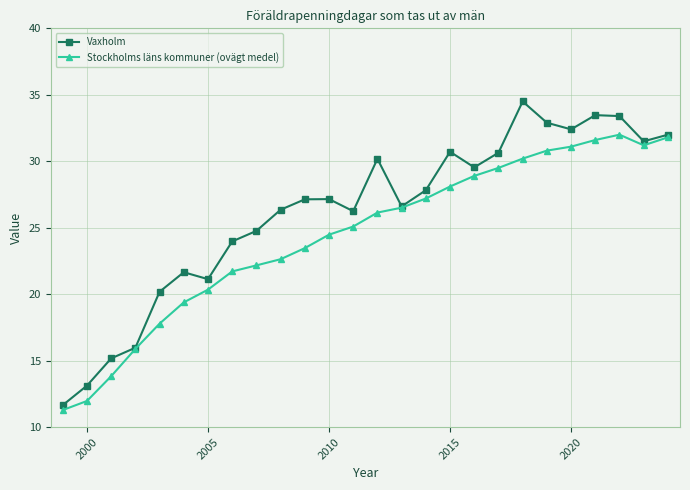

Is this an area chart (filled region under the line)?

No